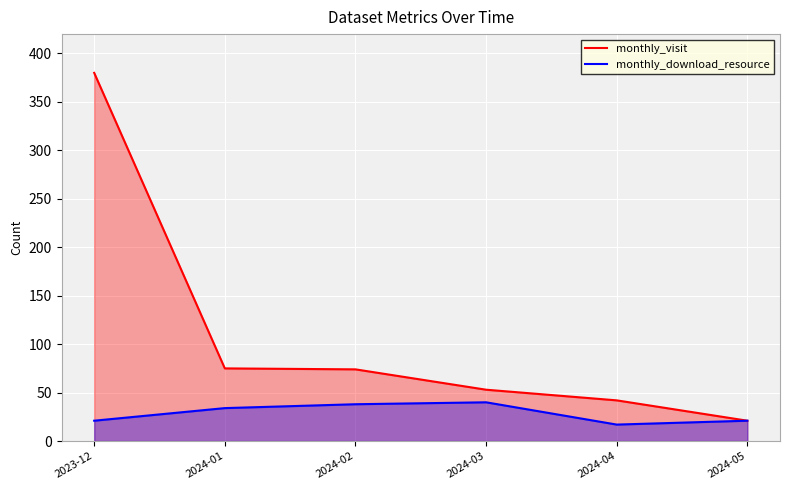

What is the spread (max minus min) of values at 2024-03?

13